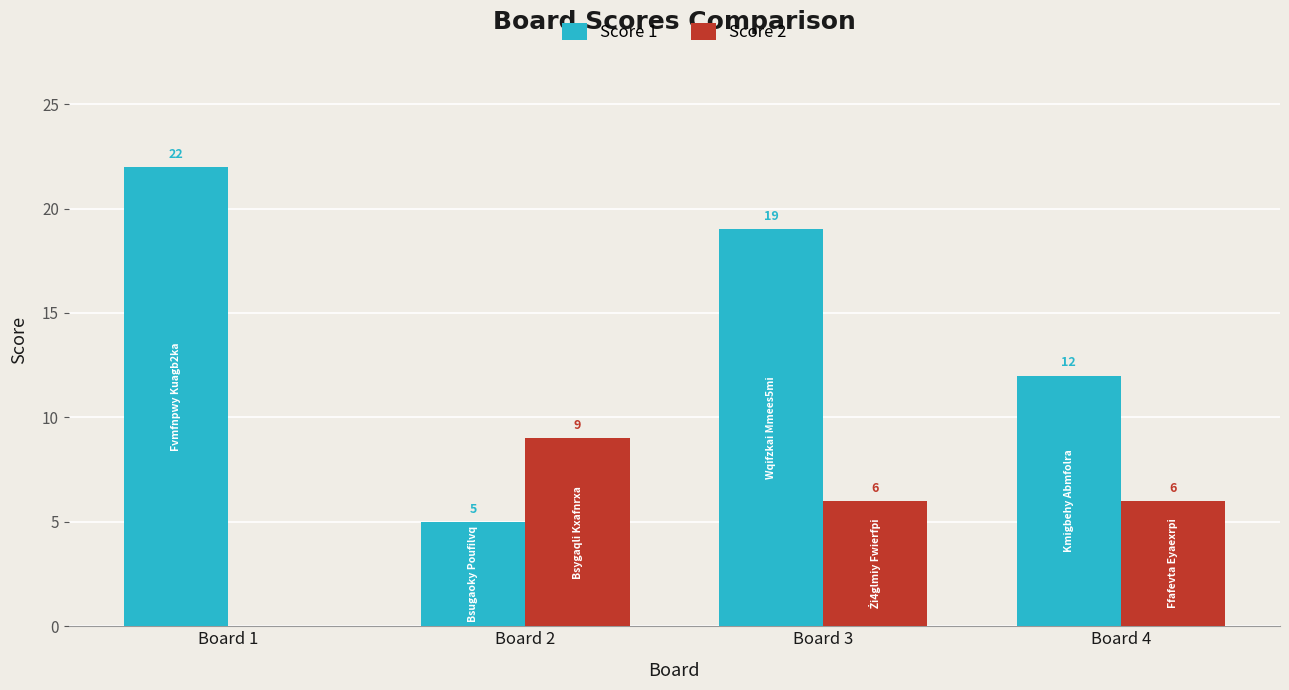

The Score 2 series shows -5 at Board 1. True or false?

False